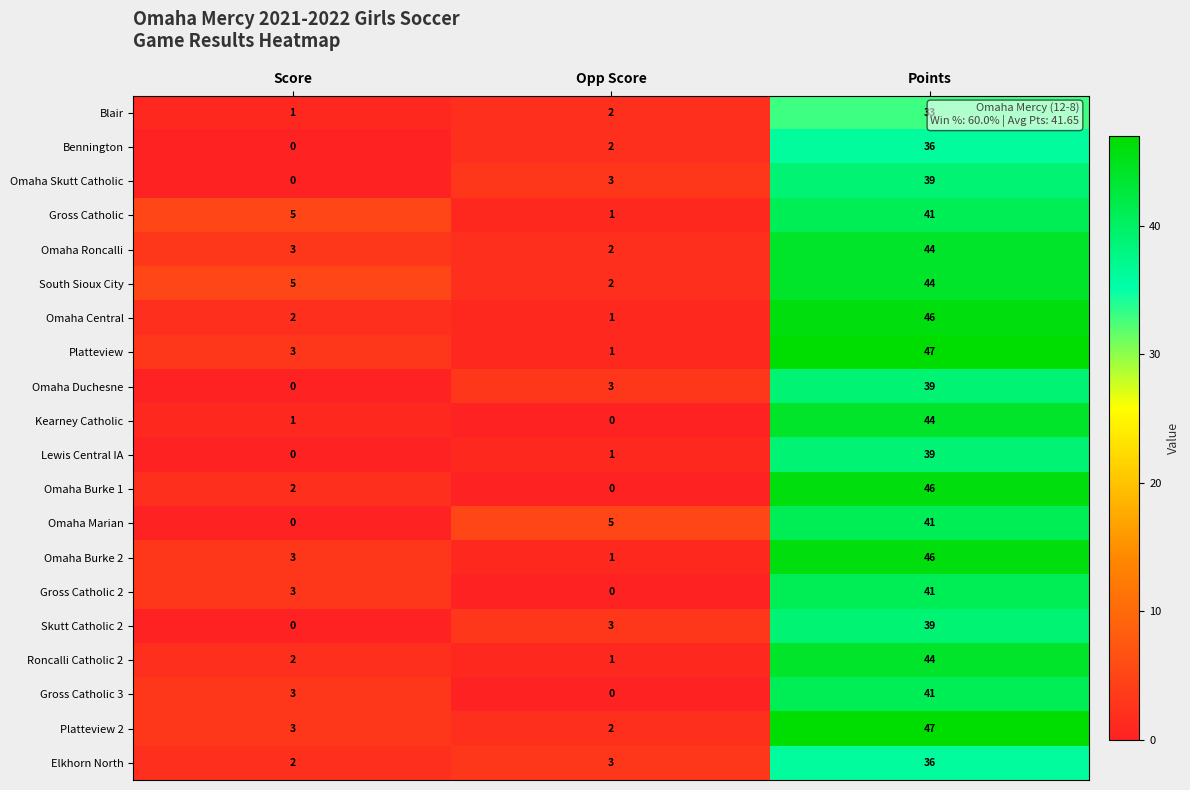

What is the sum of the Omaha Roncalli values at Points and Opp Score?

46